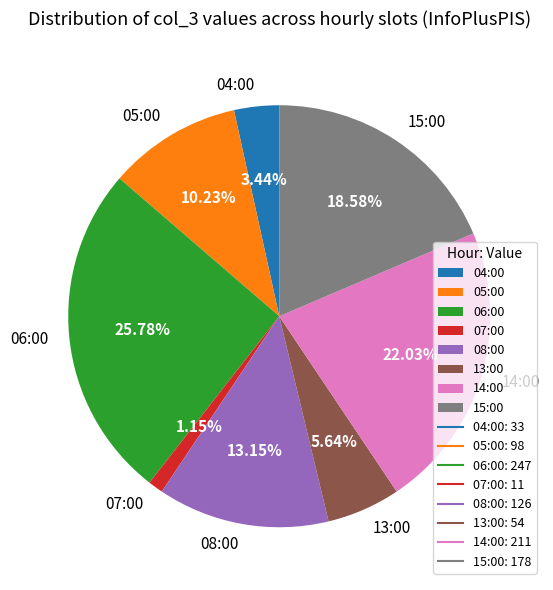

To the nearest percent, what percentage of the pie is 05:00?

10%